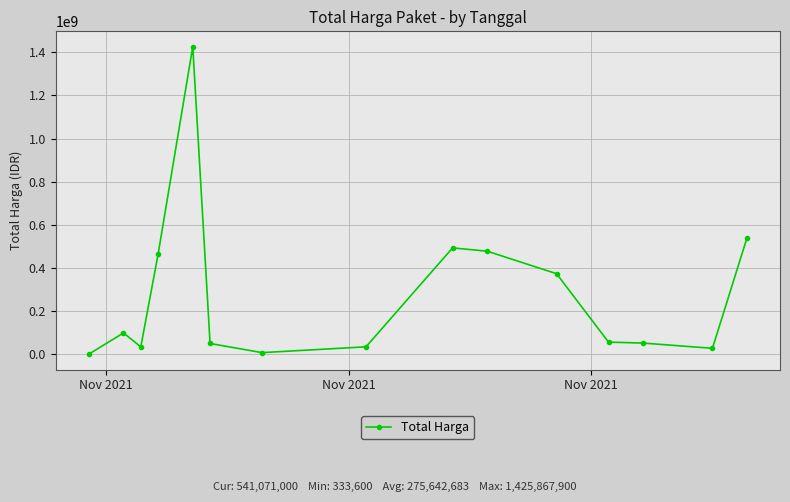

True or false: the data has more than 0 interior local peaks.

True